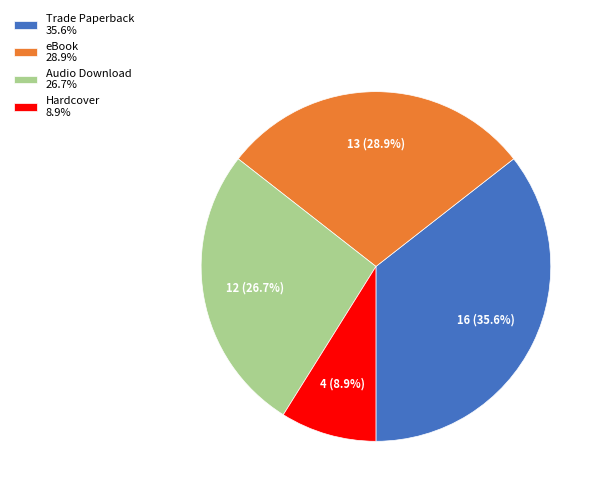

What percentage is the Hardcover slice, to the nearest percent?

9%